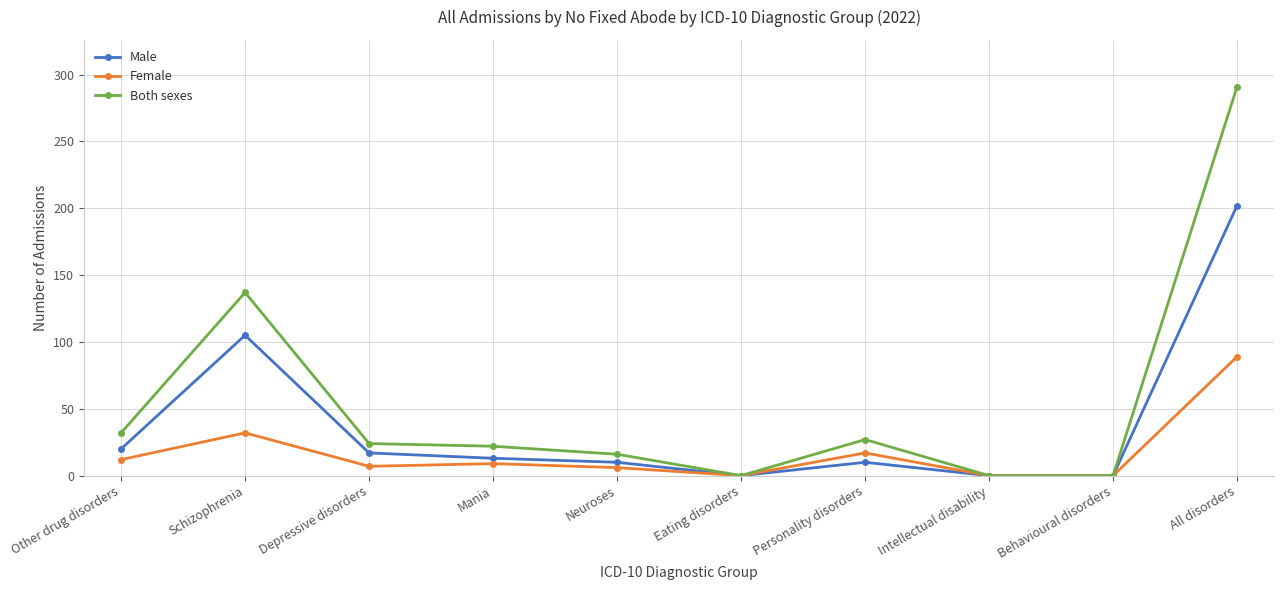

What are all the series names shown in the legend?

Male, Female, Both sexes